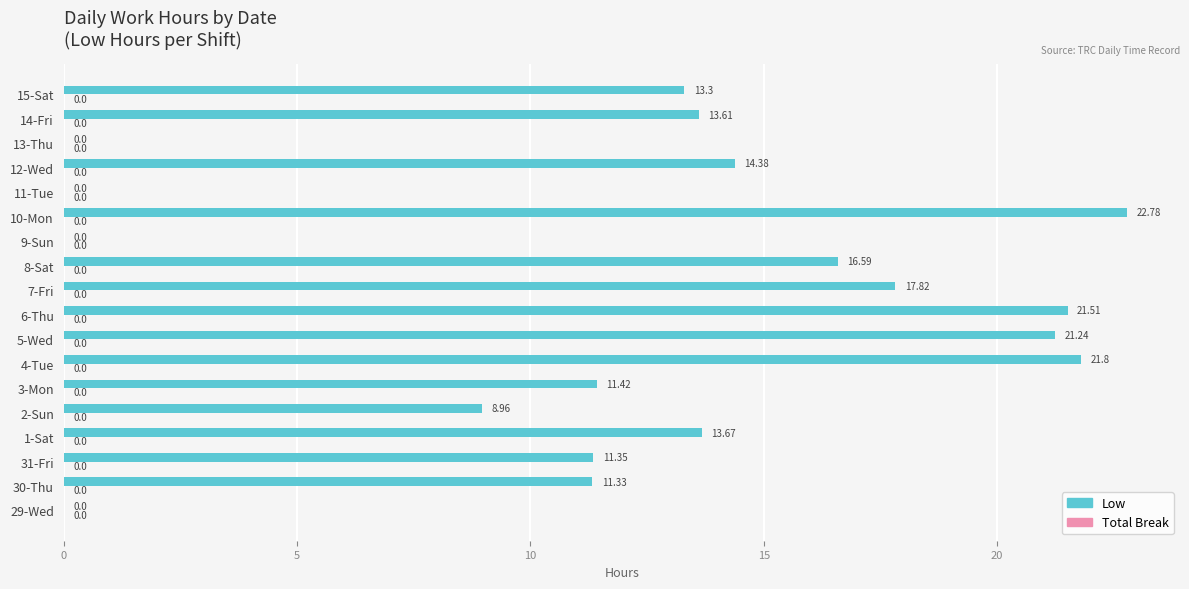

Between 14-Fri and 7-Fri, which is larger?

7-Fri